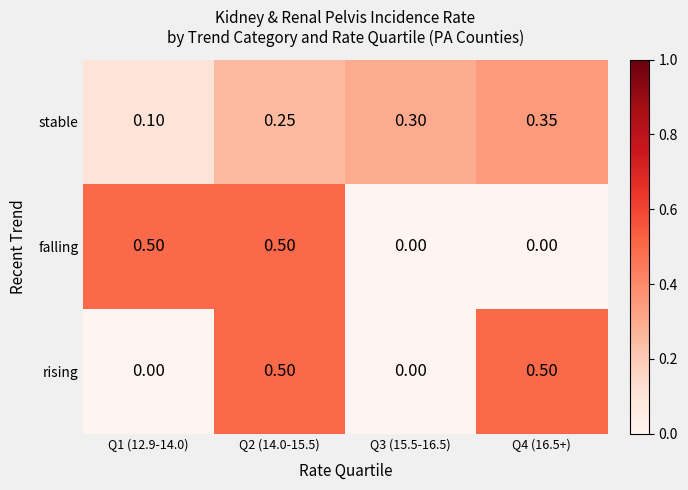

Is the value of stable at Q4 (16.5+) greater than the value of rising at Q1 (12.9-14.0)?

Yes